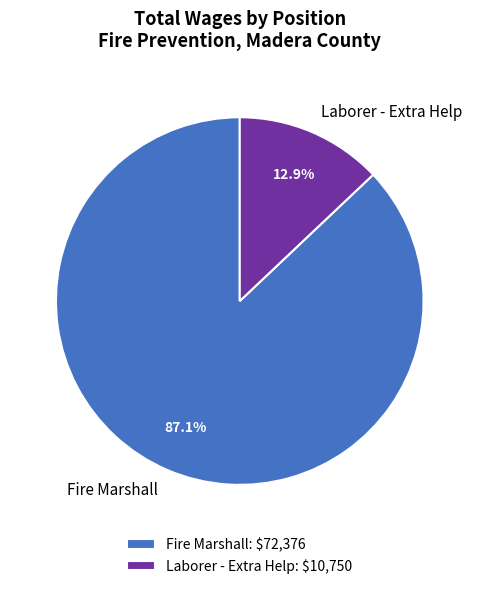

How many segments does this pie chart have?

2